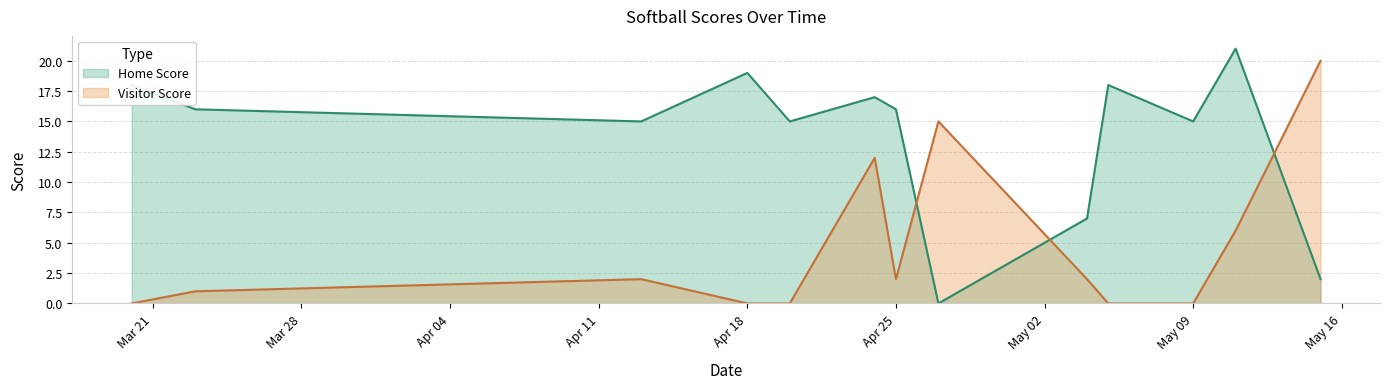

What is the total value across all series at 2023-04-13?

17